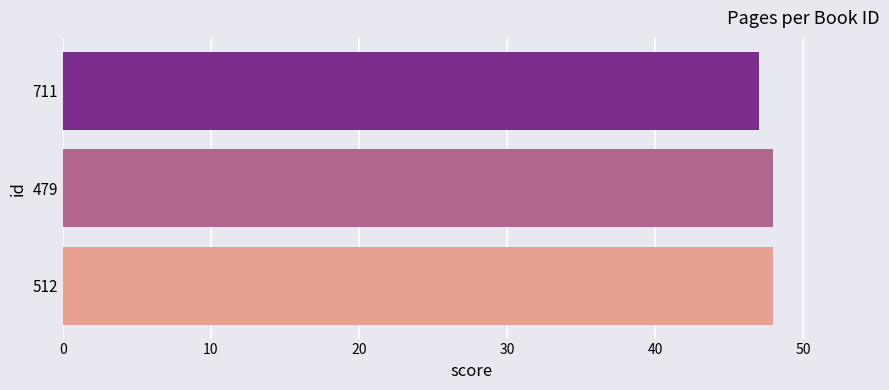

Where is the data nearest to the value 47?

711